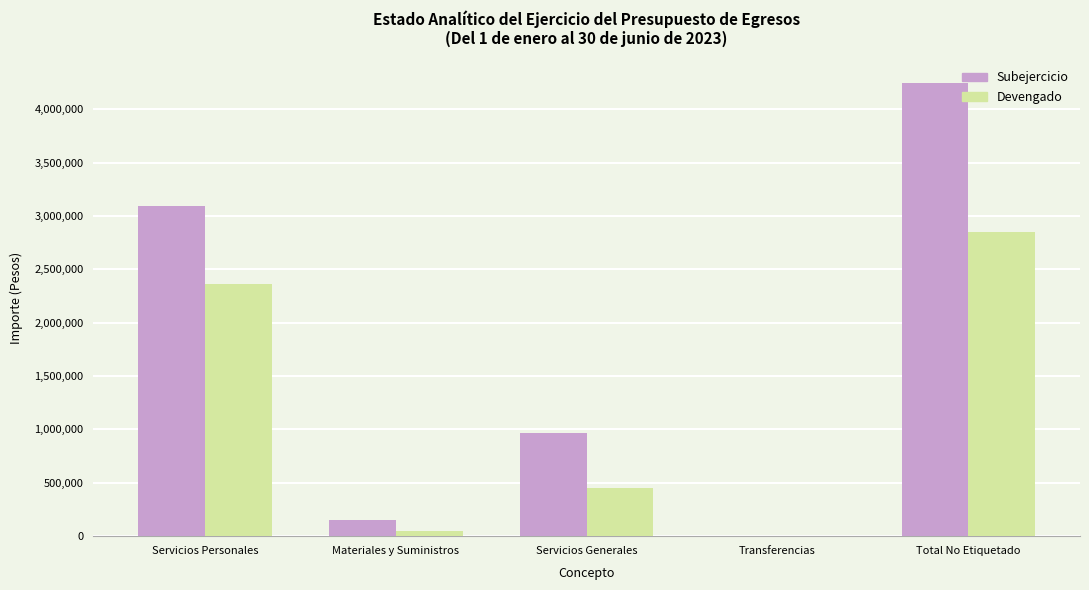

What is the average value of the Devengado series?

1140939.5